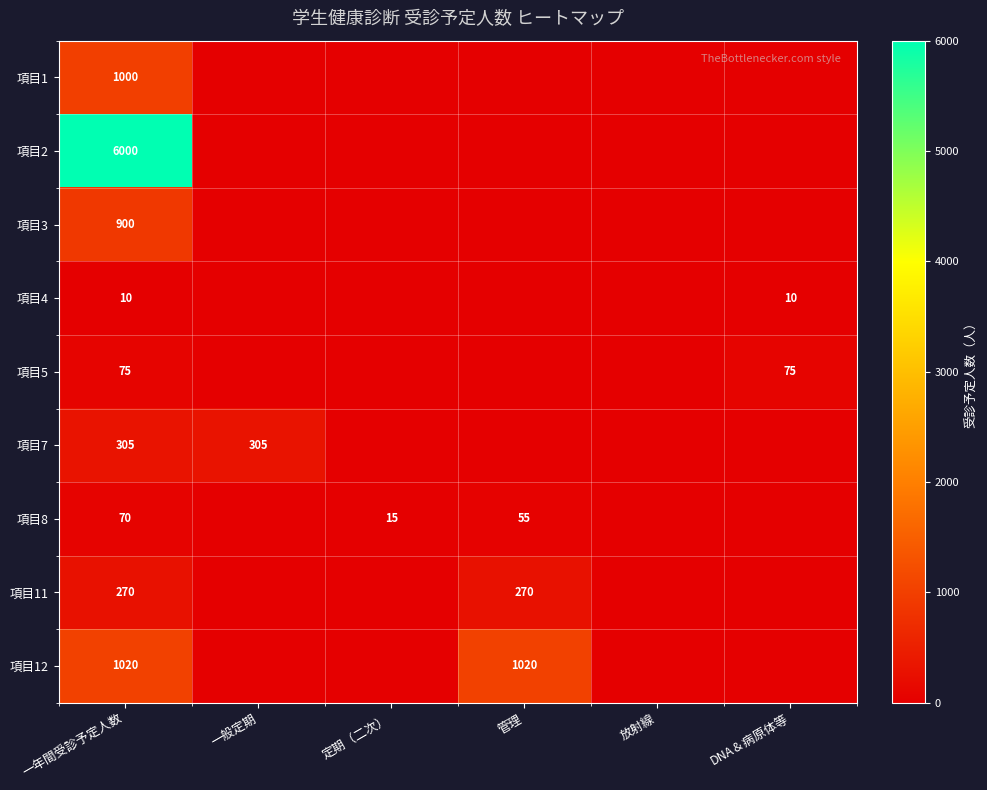

What is the maximum value for 項目5?

75